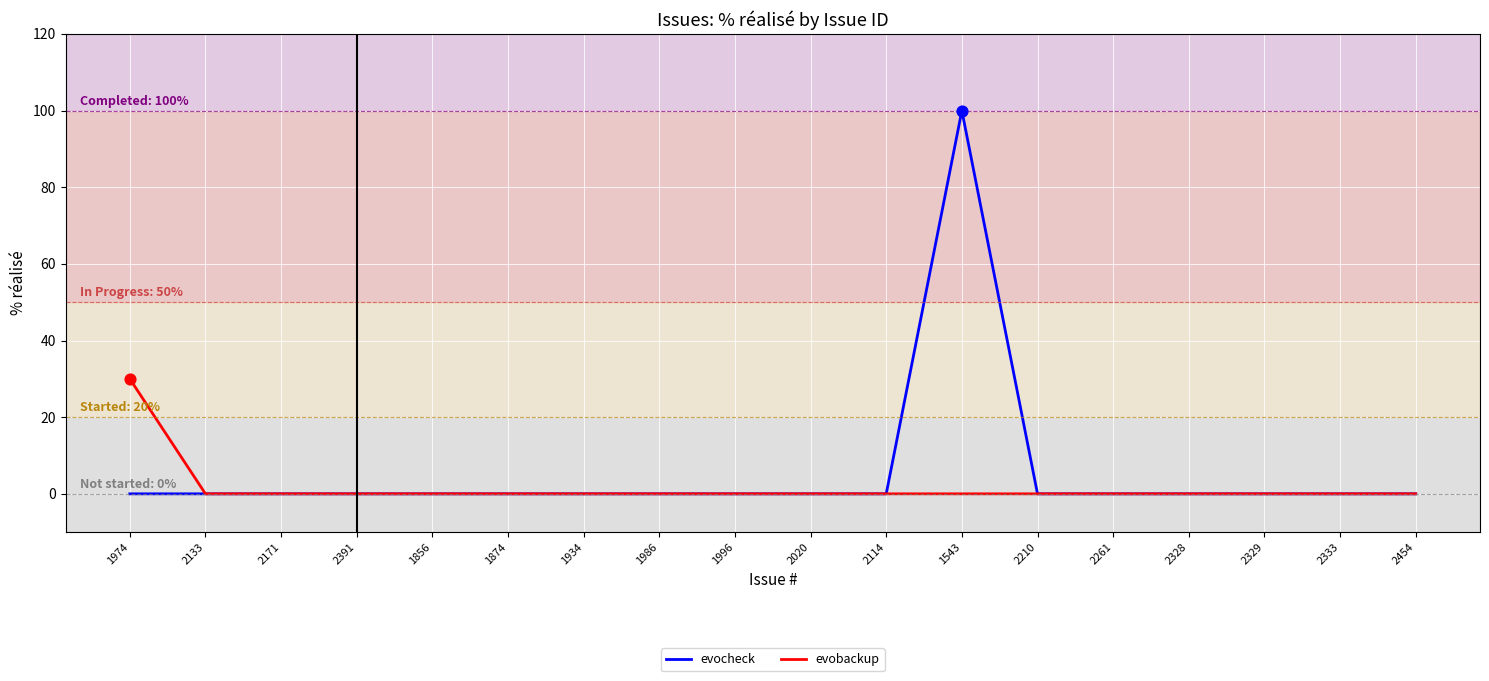

At which category is the sum across all series the highest?

1543